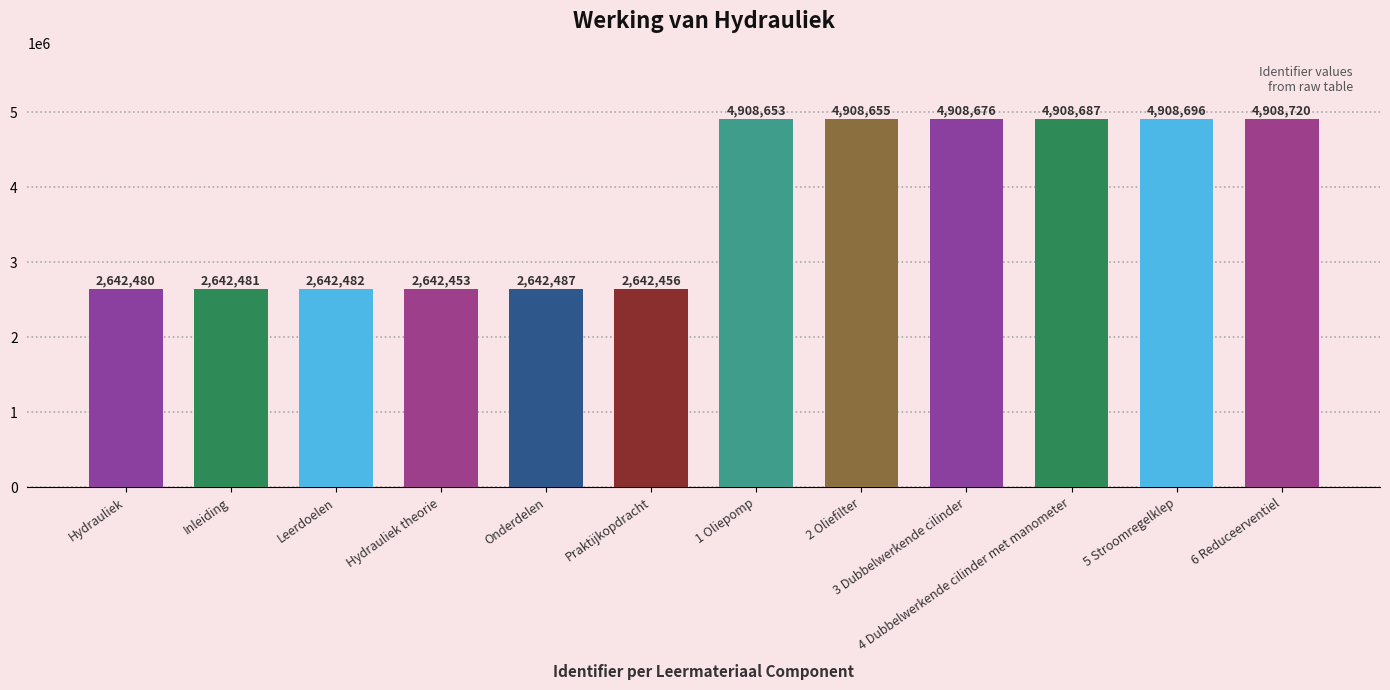

Which has a higher value, 2 Oliefilter or Praktijkopdracht?

2 Oliefilter